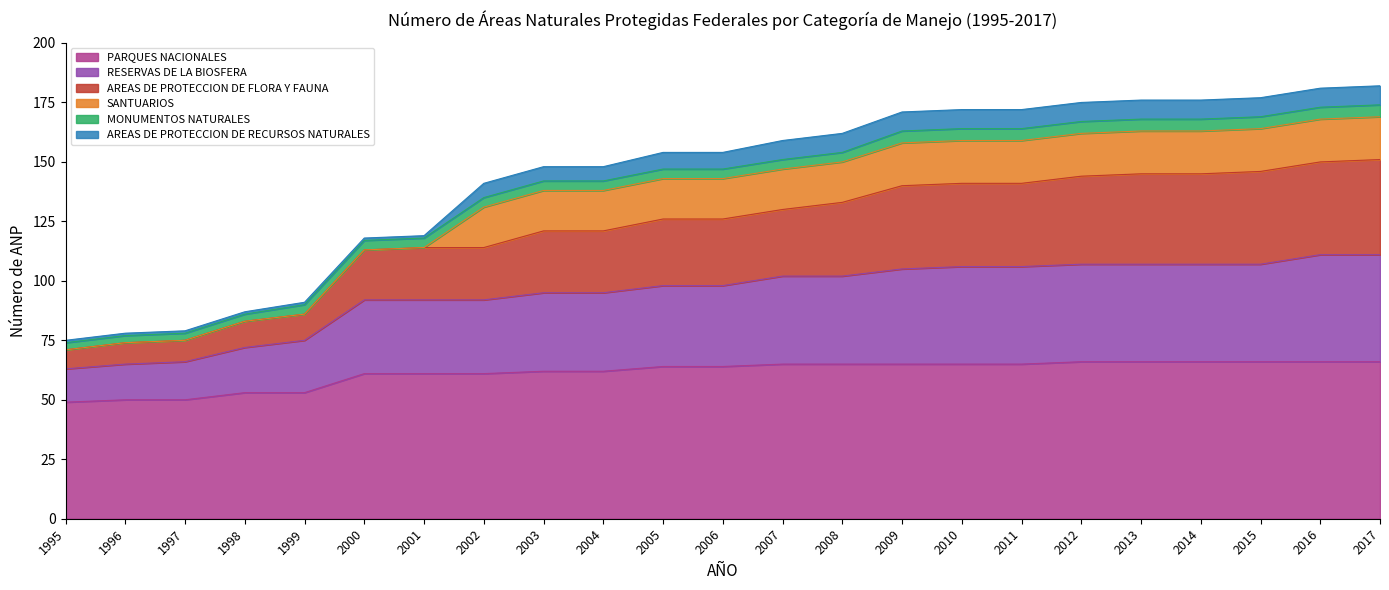

Between 1996 and 2009, which series saw the biggest shift?

AREAS DE PROTECCION DE FLORA Y FAUNA